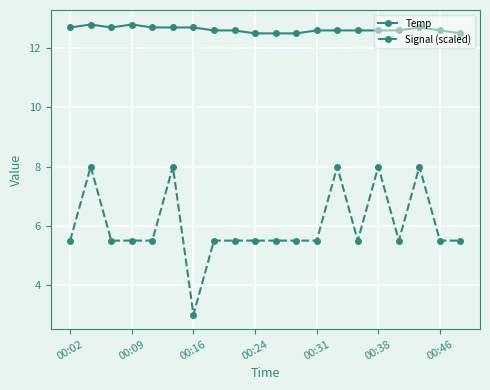

Rank the series by their maximum value, from highest to lowest.

Temp, Signal (scaled)